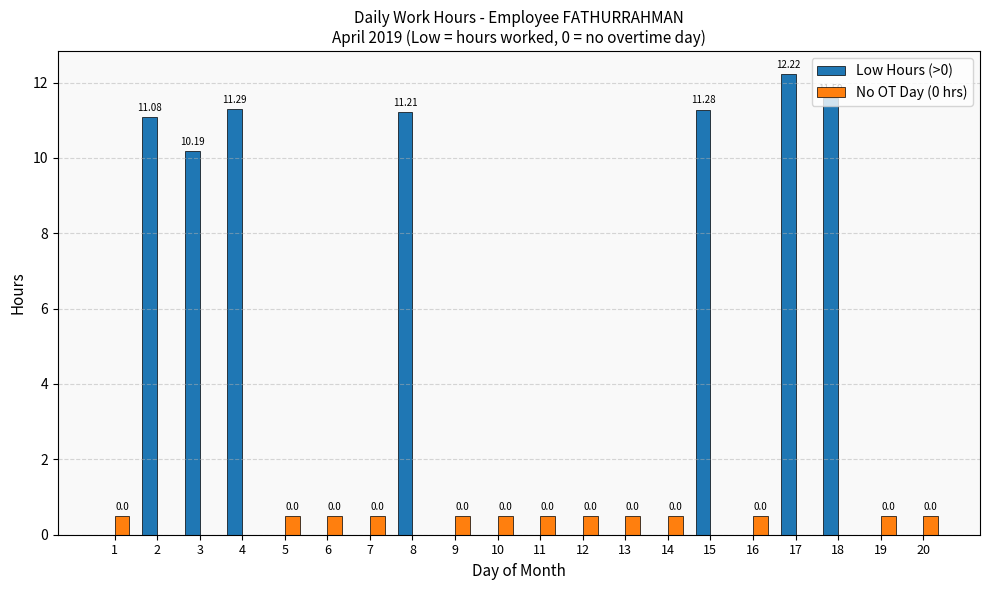

How many distinct data groups are displayed?

2